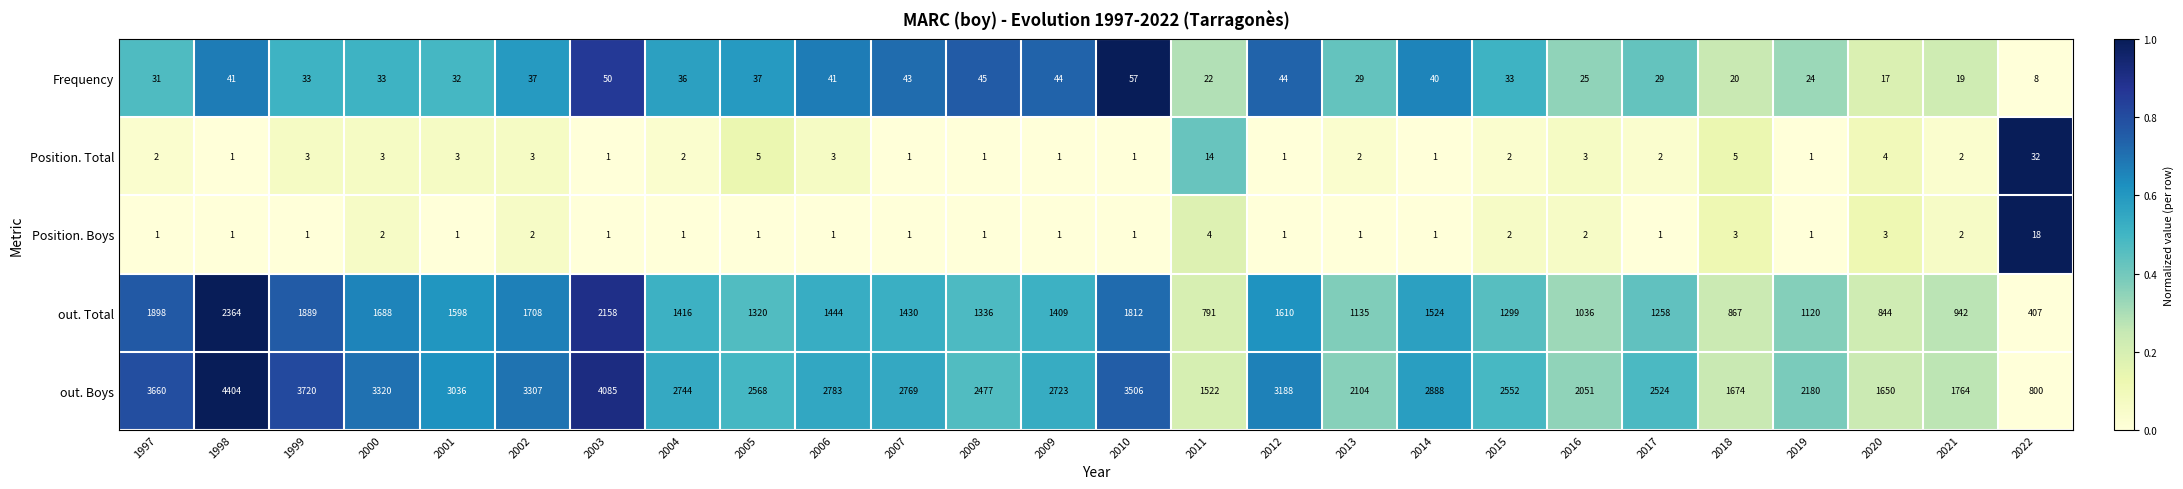

Is it true that Position. Total equals 3 at 2000?

True